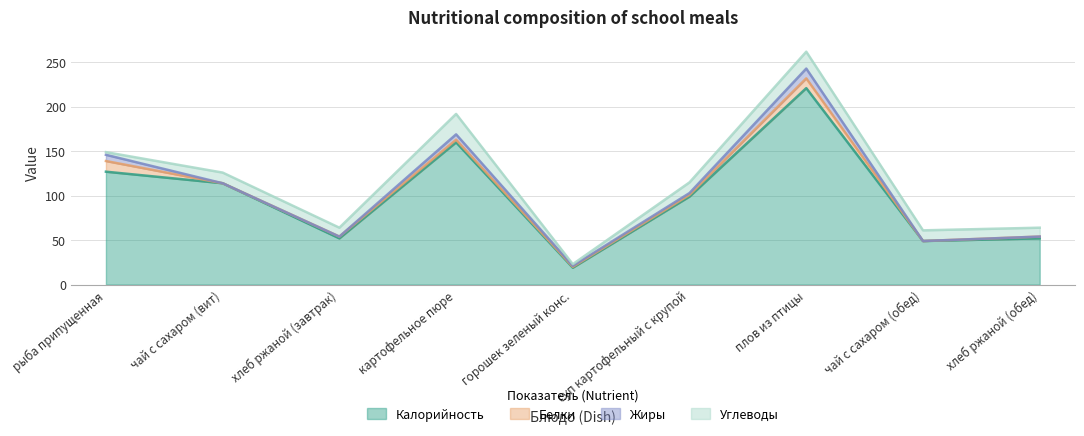

Between горошек зеленый конс. and чай с сахаром (обед), which series saw the biggest shift?

Калорийность